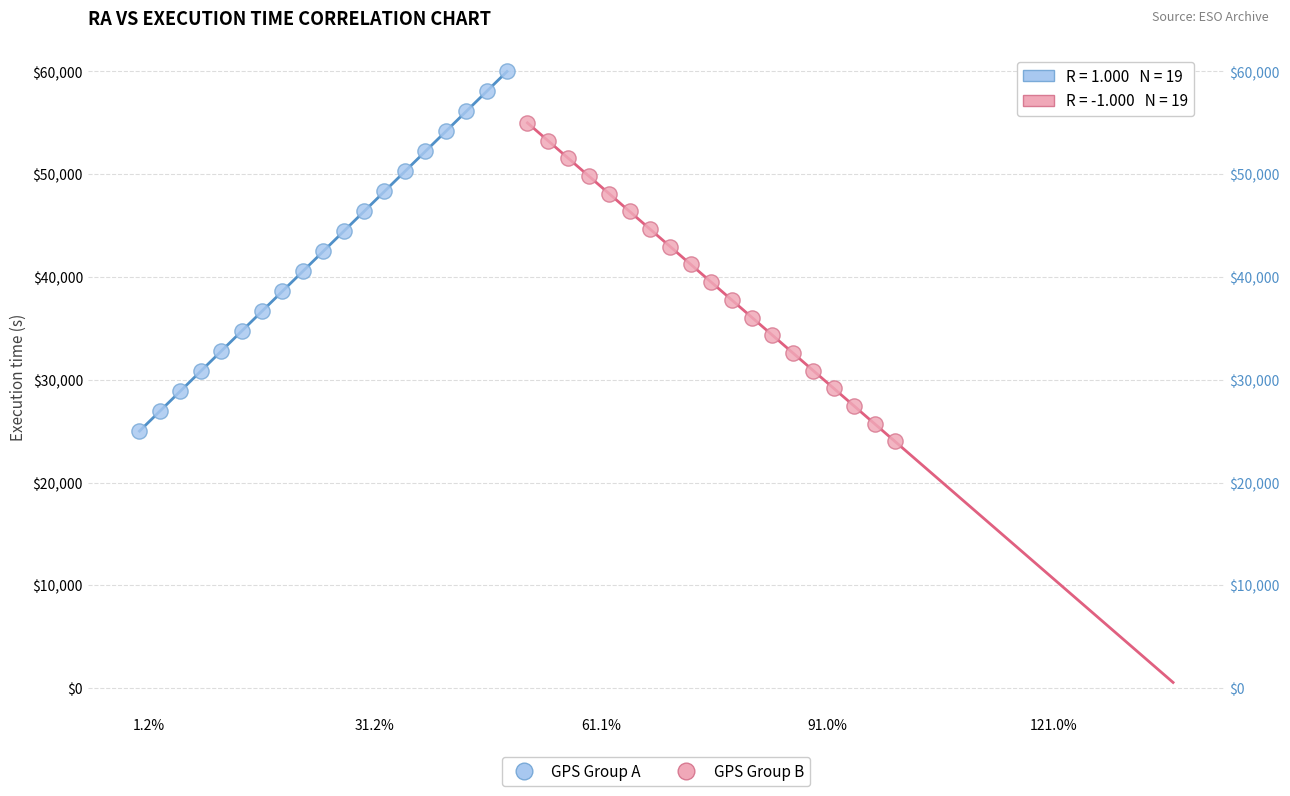

Which series contains the lowest Y value?

GPS Group B